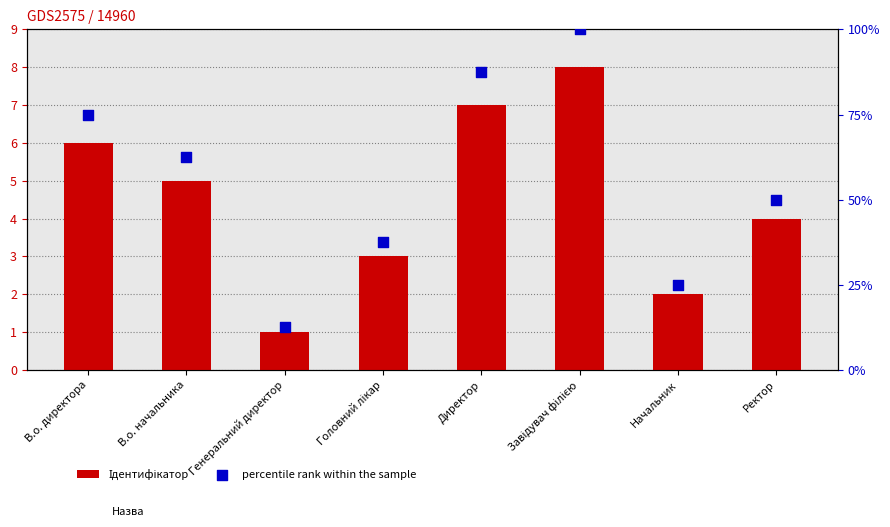

What are all the series names shown in the legend?

Ідентифікатор, percentile rank within the sample